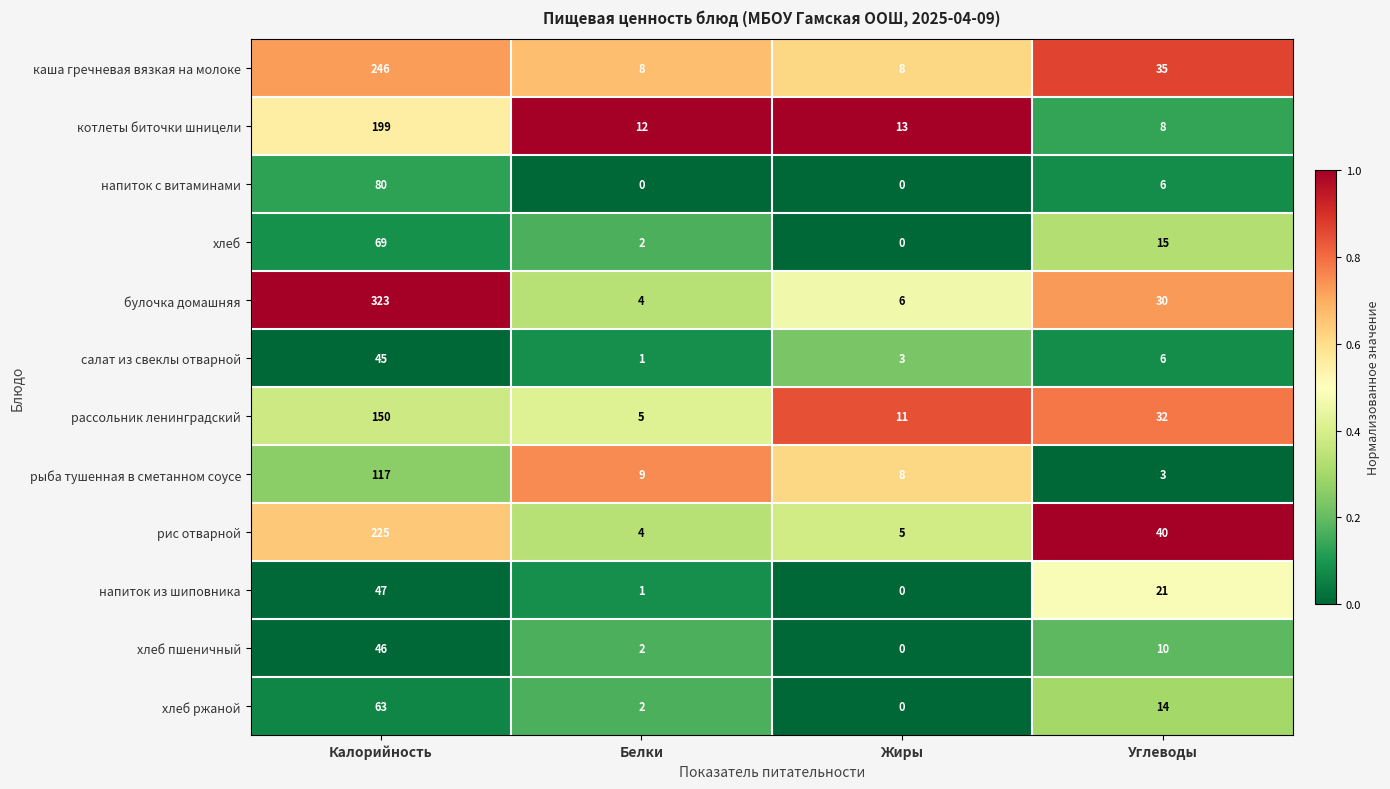

At which category is the sum across all series the highest?

Калорийность